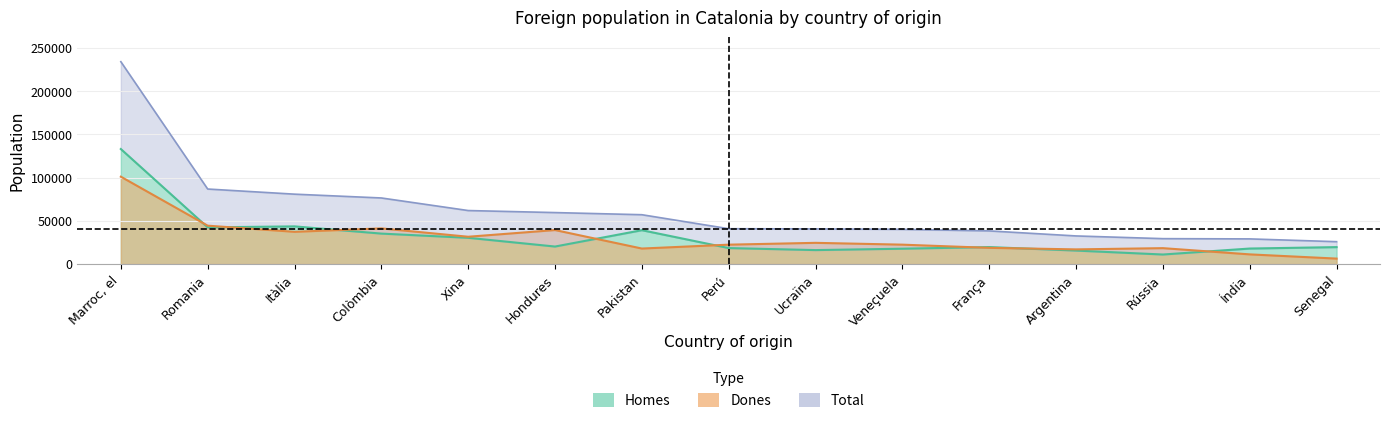

Count the number of data series in this chart.

3